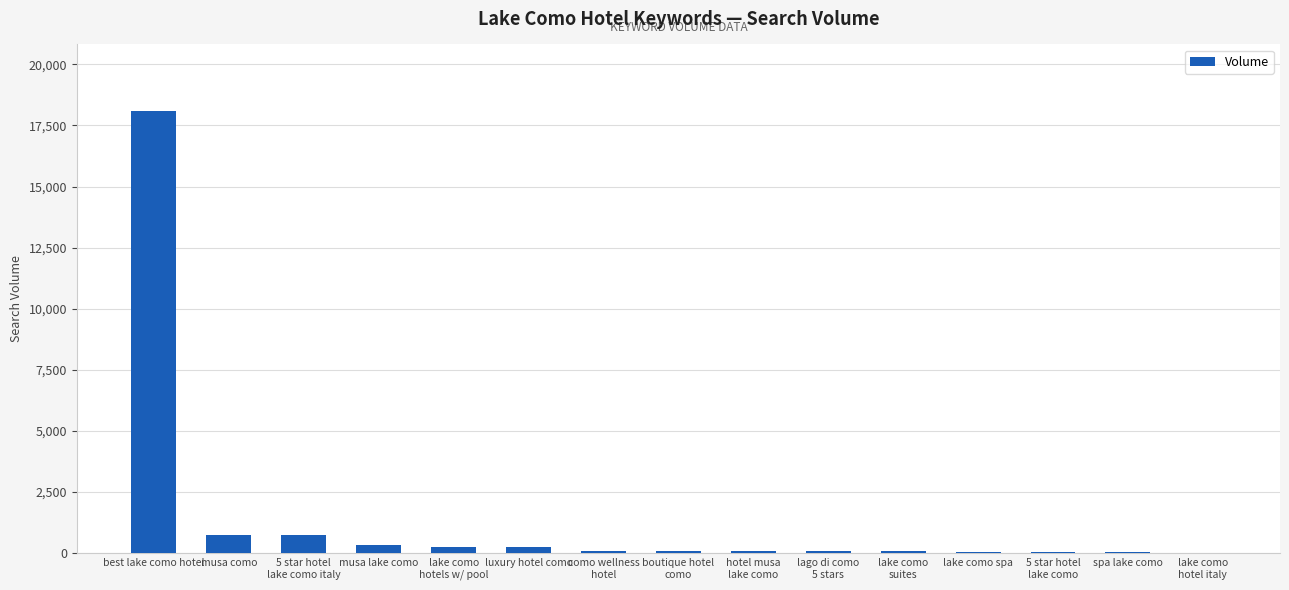

Are the bars horizontal?

No